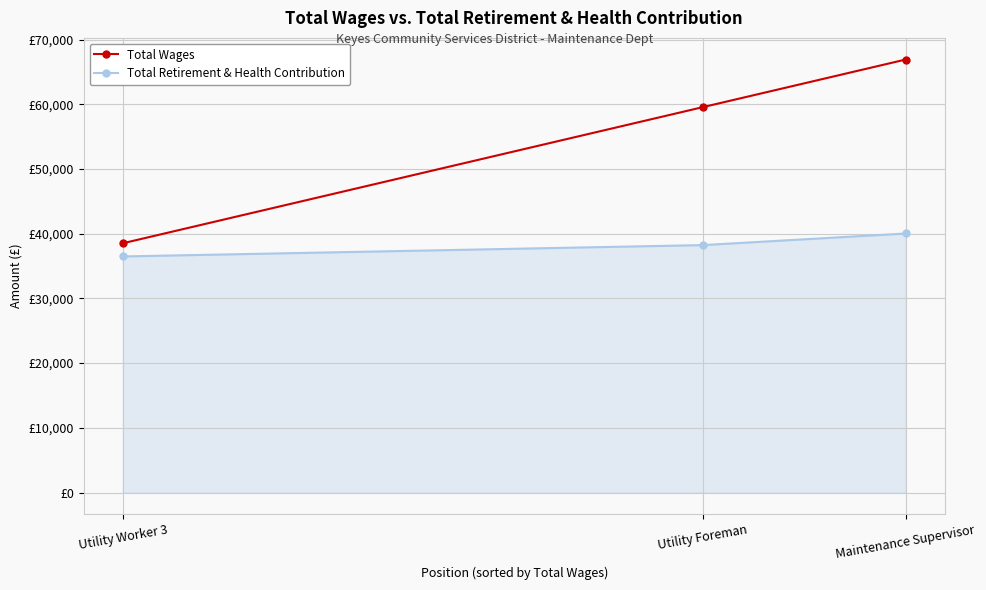

Does the chart have visible grid lines?

Yes